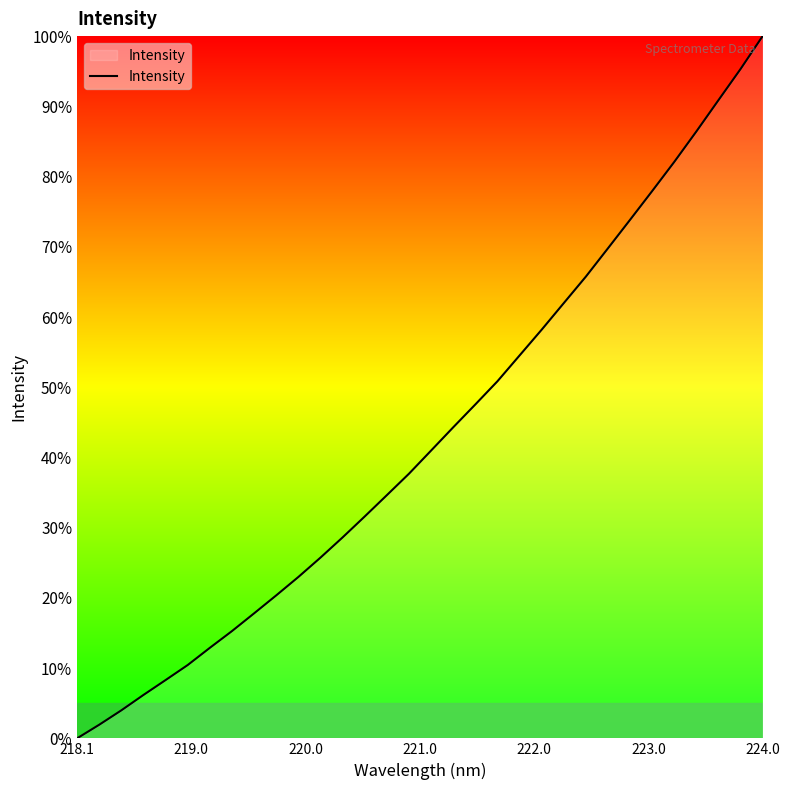

What is the difference between the maximum and minimum values?

100.0